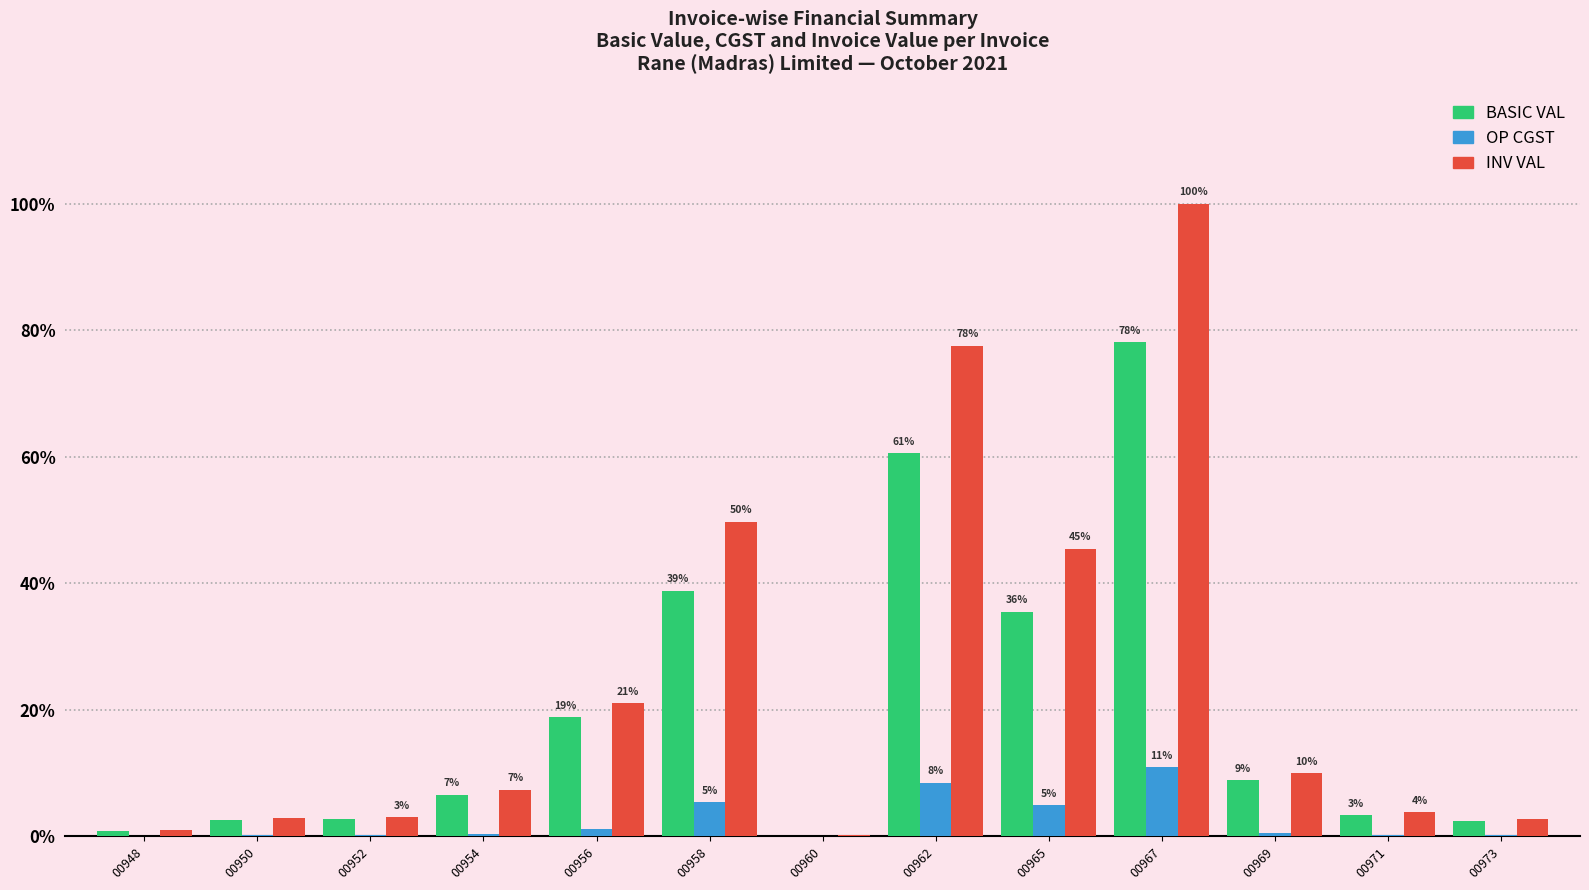

What value does the BASIC VAL series have at 00956?

29930.0